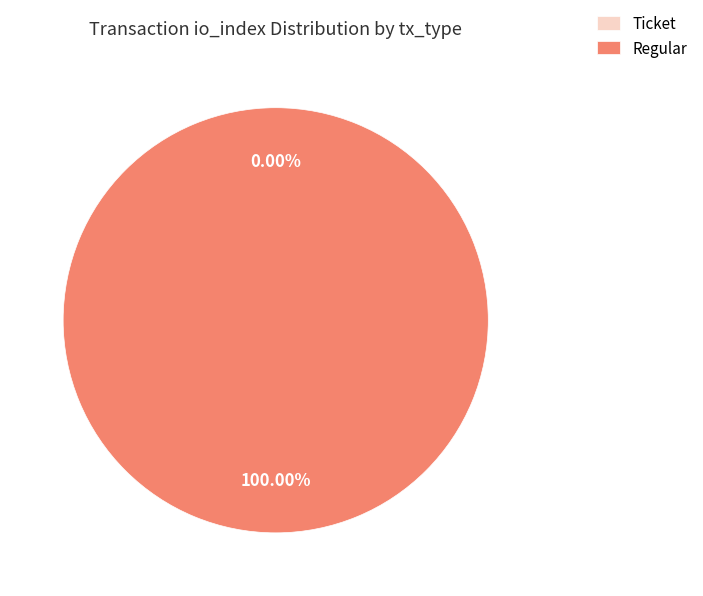

Is the sum of Ticket and Regular greater than half?

Yes